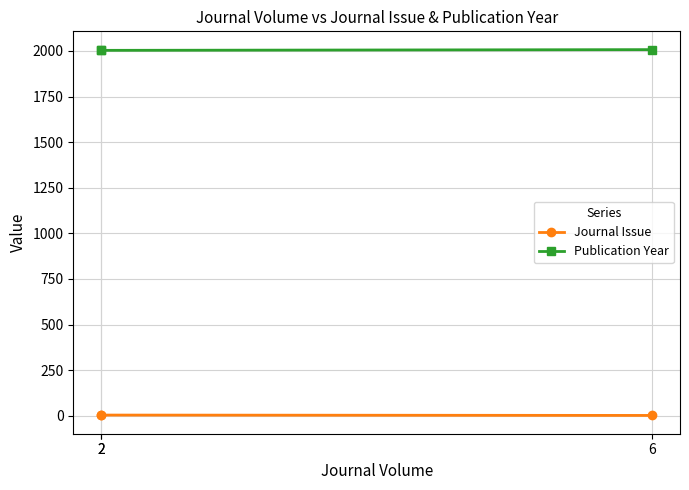

How many lines are shown in the chart?

2